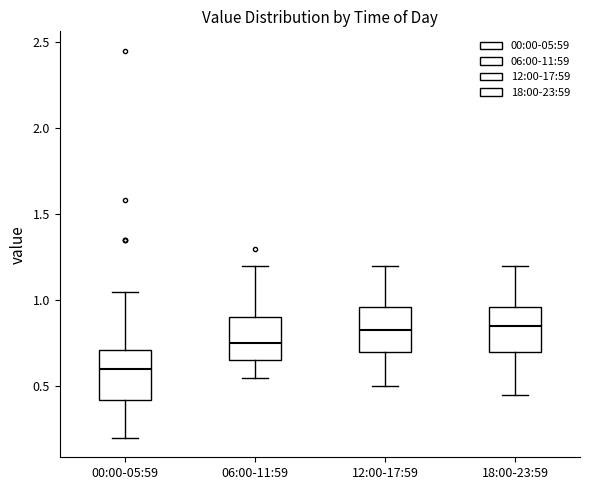

Where does the upper whisker of the box for 18:00-23:59 end on the y-axis? The values are not printed on the chart, so give them approximately, as read against the axis.

1.20